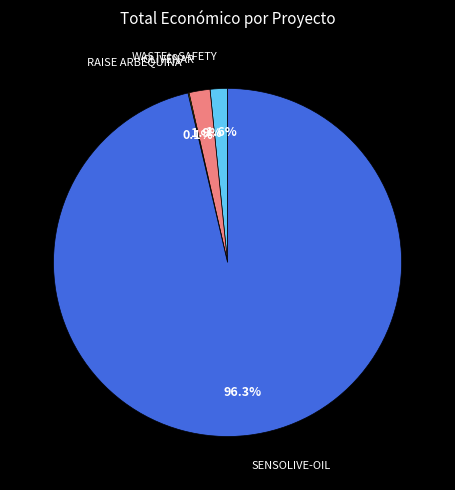

Which category accounts for the majority?

SENSOLIVE-OIL